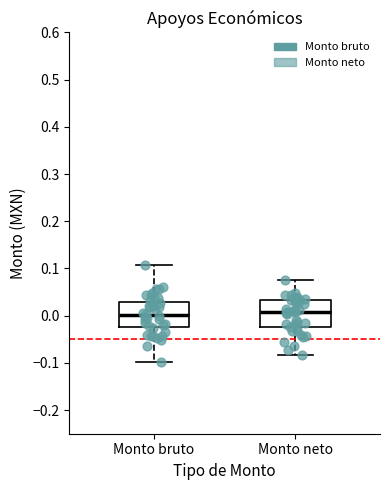

Reading left to right, transcribe this box plot: for each box, give where its median line is, the range the box spans, and where its two whiskers end, as read against the y-axis. The values are not printed on the chart, so give them approximately, as read against the axis.

Monto bruto: median 0.00, box -0.02 to 0.03, whiskers -0.10 to 0.11
Monto neto: median 0.01, box -0.02 to 0.03, whiskers -0.08 to 0.07